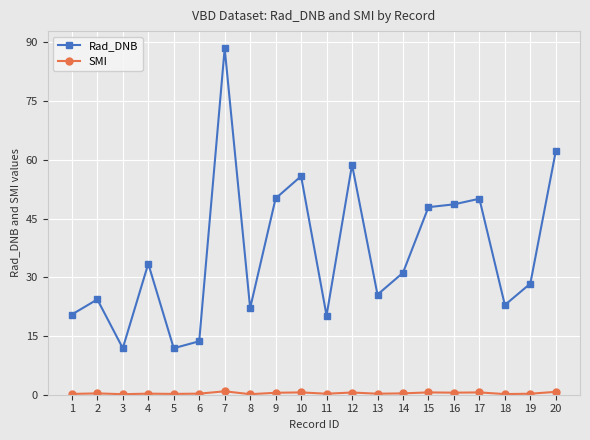

The Rad_DNB series shows 62.2 at 20. True or false?

True